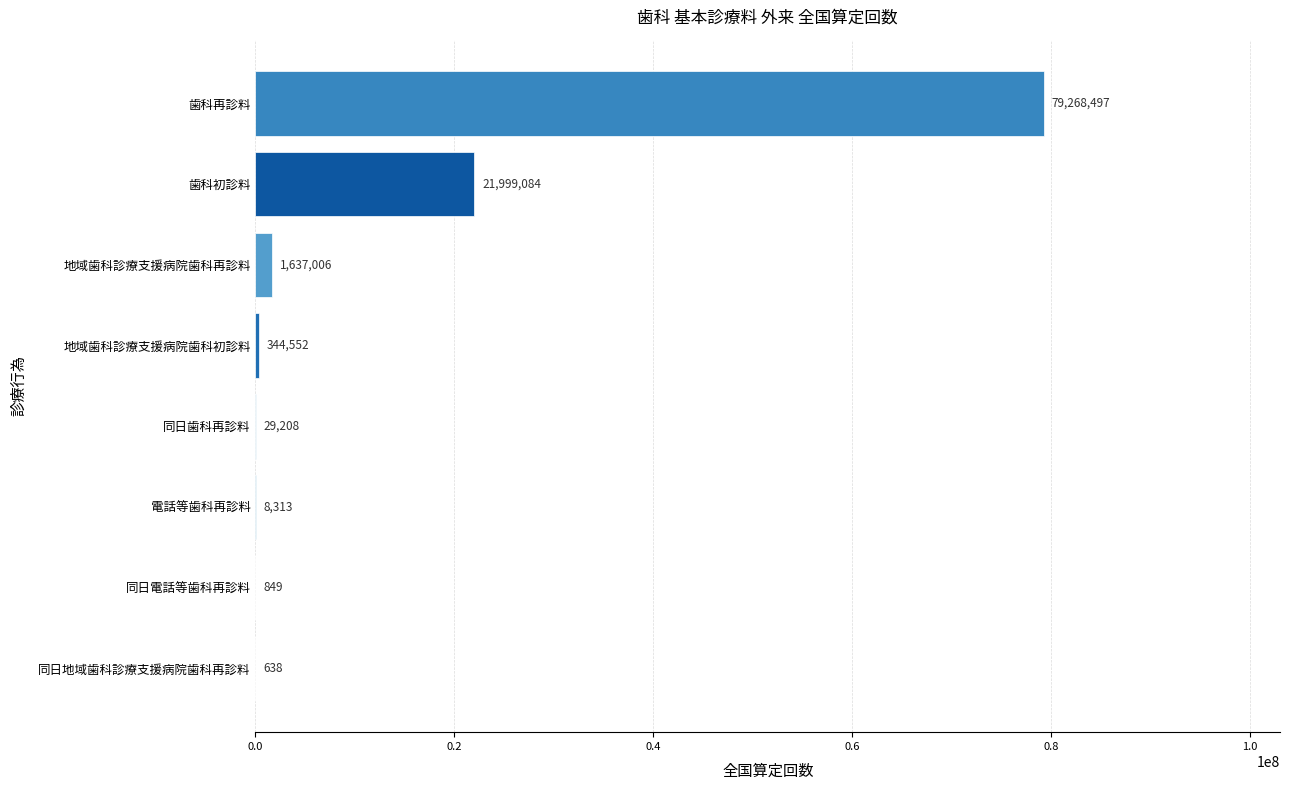

What is the change in value from 電話等歯科再診料 to 地域歯科診療支援病院歯科再診料?

+1628693